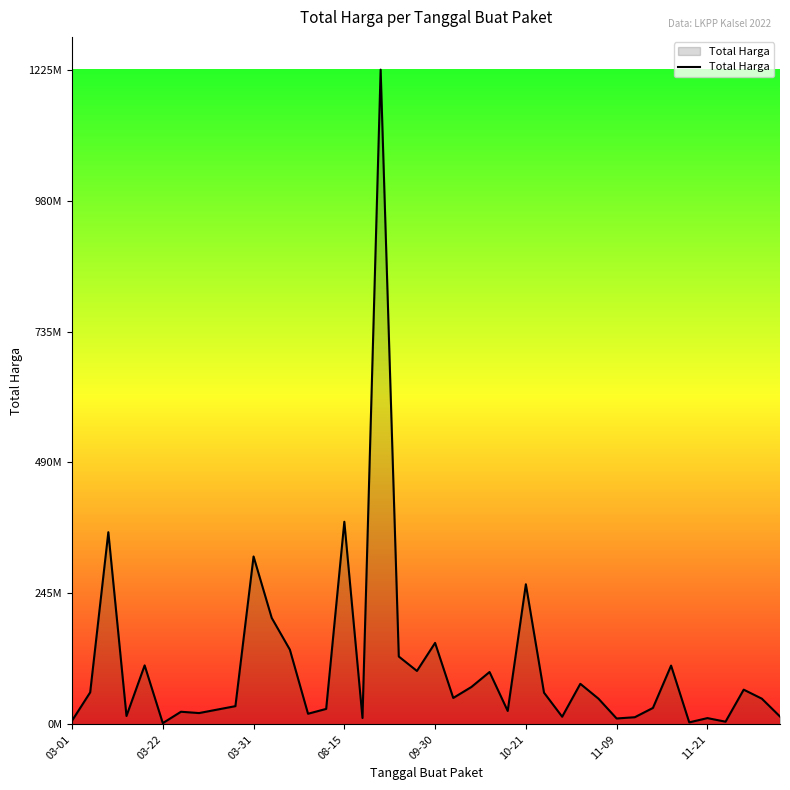

Does the chart display data point markers on the line(s)?

No